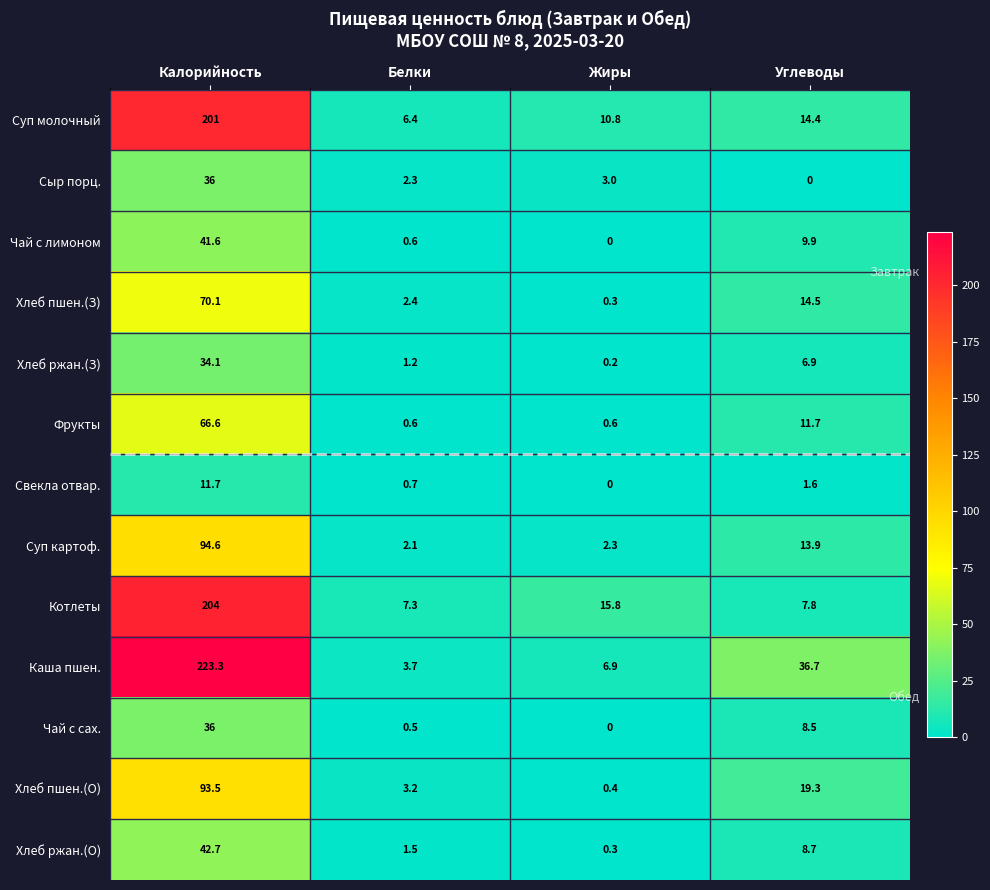

Which series has the largest total across all categories?

Каша пшен.